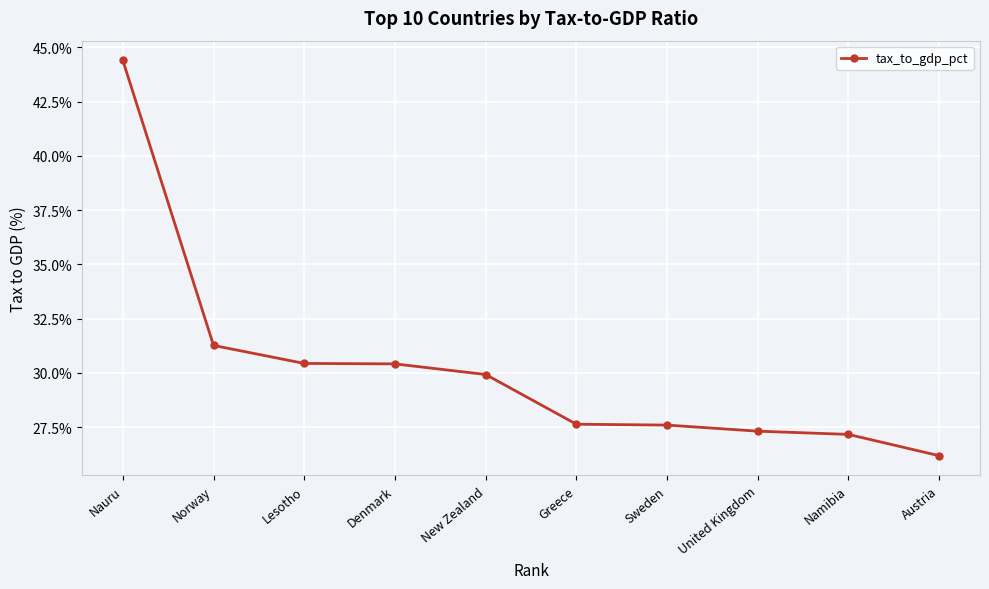

Does the chart have visible grid lines?

Yes